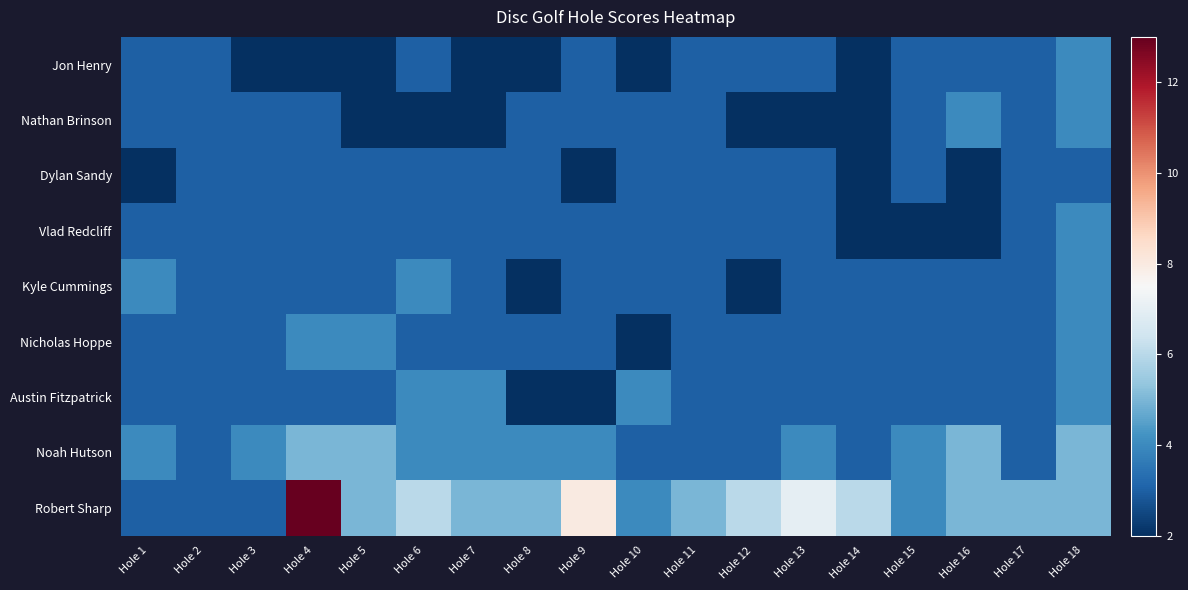

What is the maximum value shown in the chart?

13